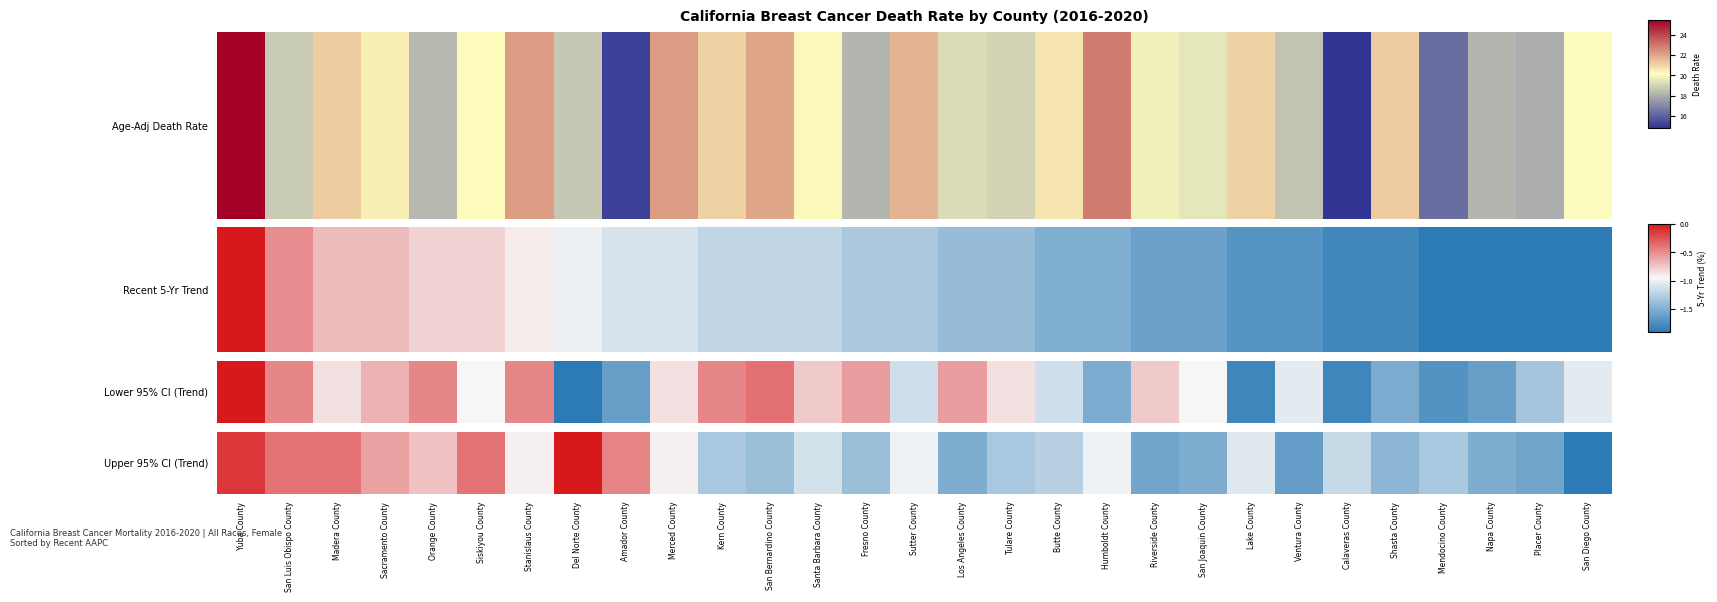

List the labels in order of value, smallest first.

San Diego County, Ventura County, Riverside County, Placer County, Los Angeles County, San Joaquin County, Napa County, Shasta County, San Bernardino County, Fresno County, Kern County, Tulare County, Mendocino County, Butte County, Calaveras County, Santa Barbara County, Lake County, Sutter County, Humboldt County, Stanislaus County, Merced County, Orange County, Sacramento County, Amador County, San Luis Obispo County, Madera County, Siskiyou County, Yuba County, Del Norte County